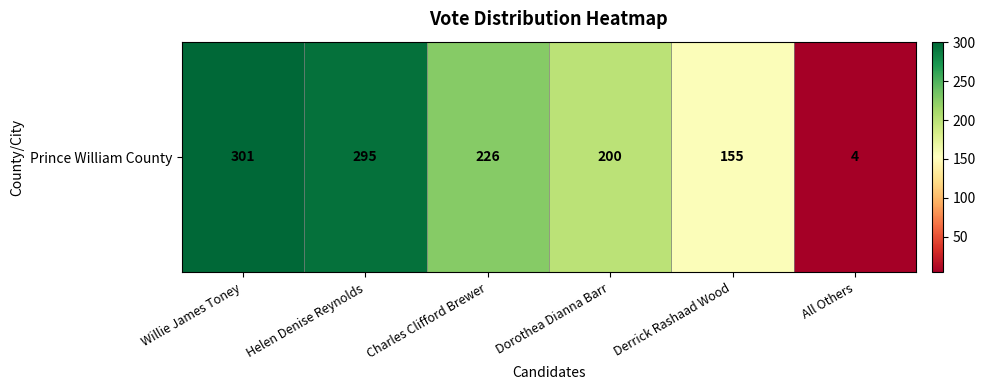

What is the change in value from Charles Clifford Brewer to Dorothea Dianna Barr?

-26